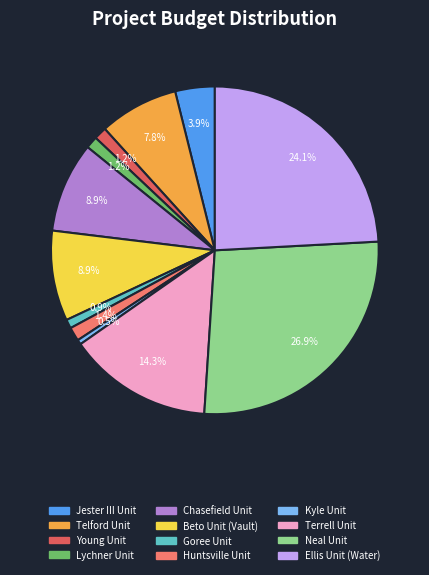

The Terrell Unit slice represents 14% of the pie. True or false?

True